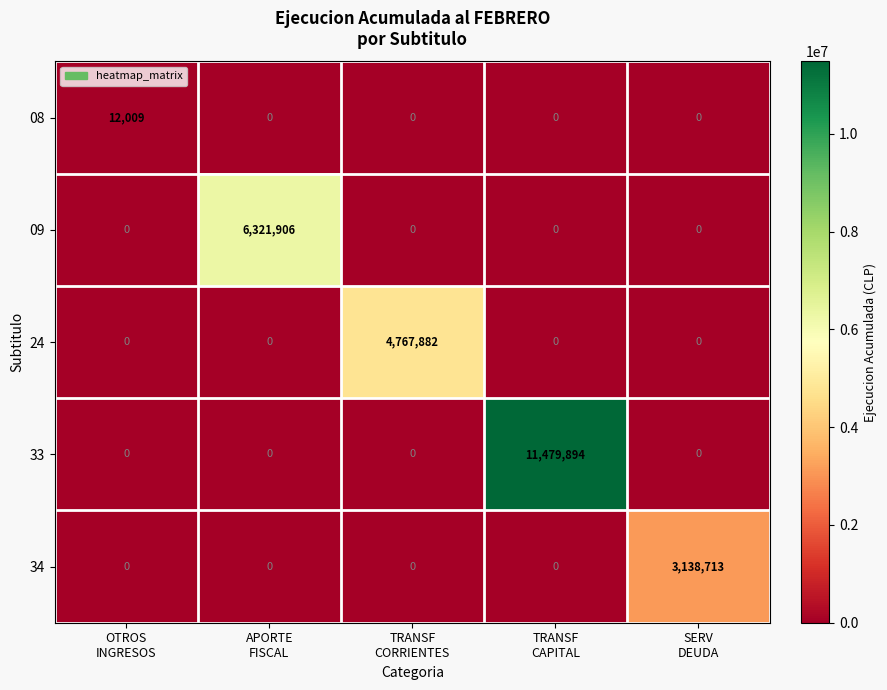

Reading left to right, list all the values displayed in this chart.

08: 12009	0	0	0	0
09: 0	6321906	0	0	0
24: 0	0	4767882	0	0
33: 0	0	0	11479894	0
34: 0	0	0	0	3138713